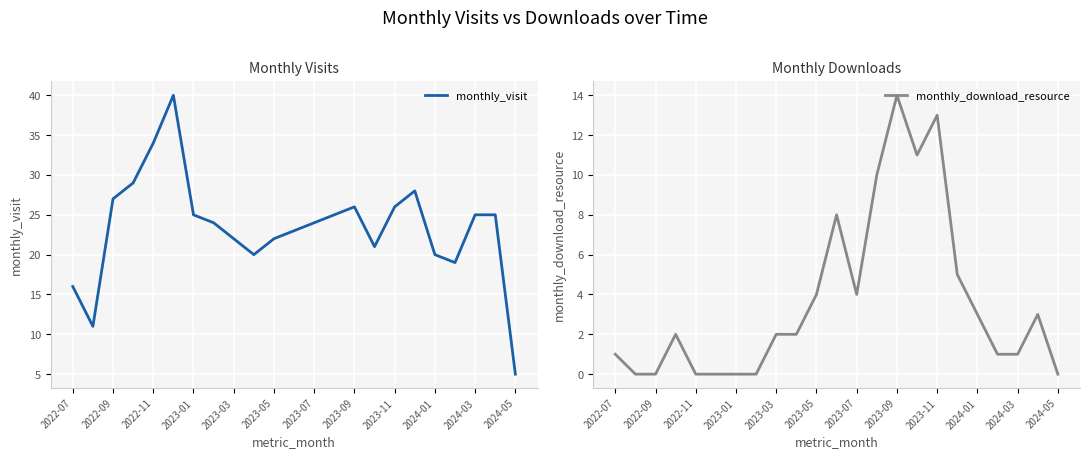

What is the highest value of the monthly_visit series?

40